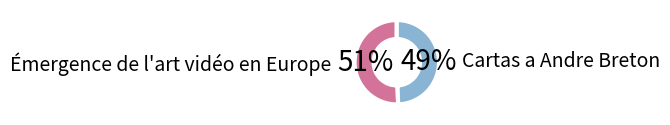

What is the ratio of the value at Émergence de l'art vidéo en Europe to the value at Cartas a Andre Breton?

1.0